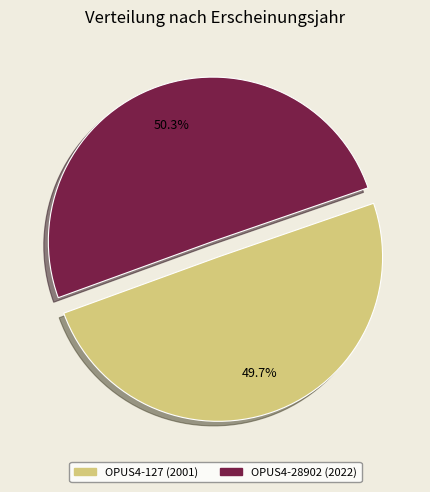

Is there any slice that represents more than half of the pie?

Yes